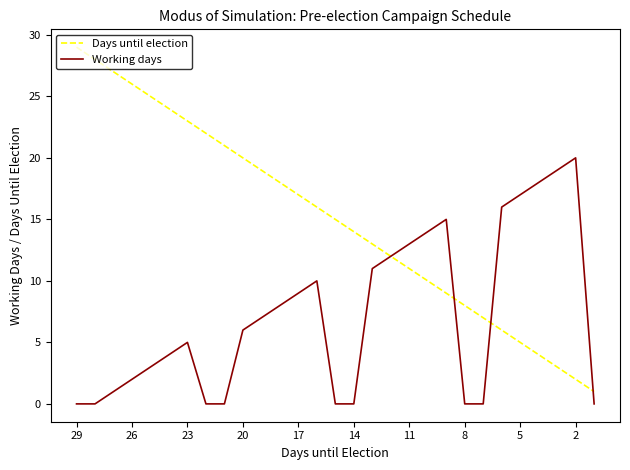

What is the average value of the Working days series?

7